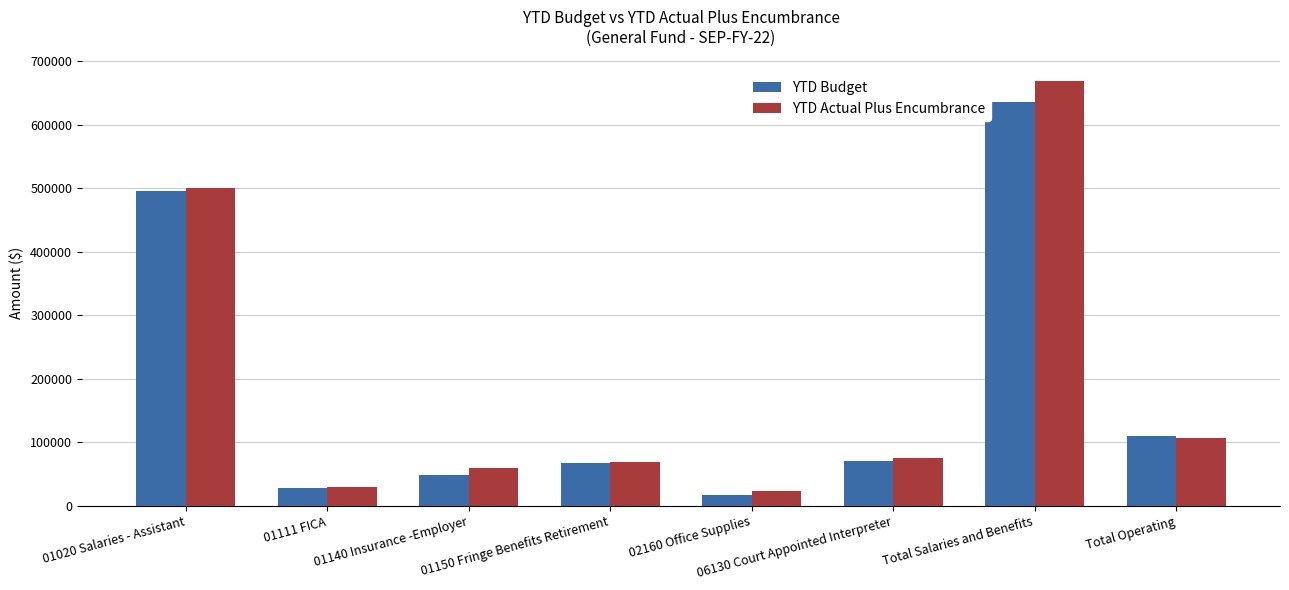

What is the difference between the maximum and minimum values in the YTD Actual Plus Encumbrance series?

647098.6